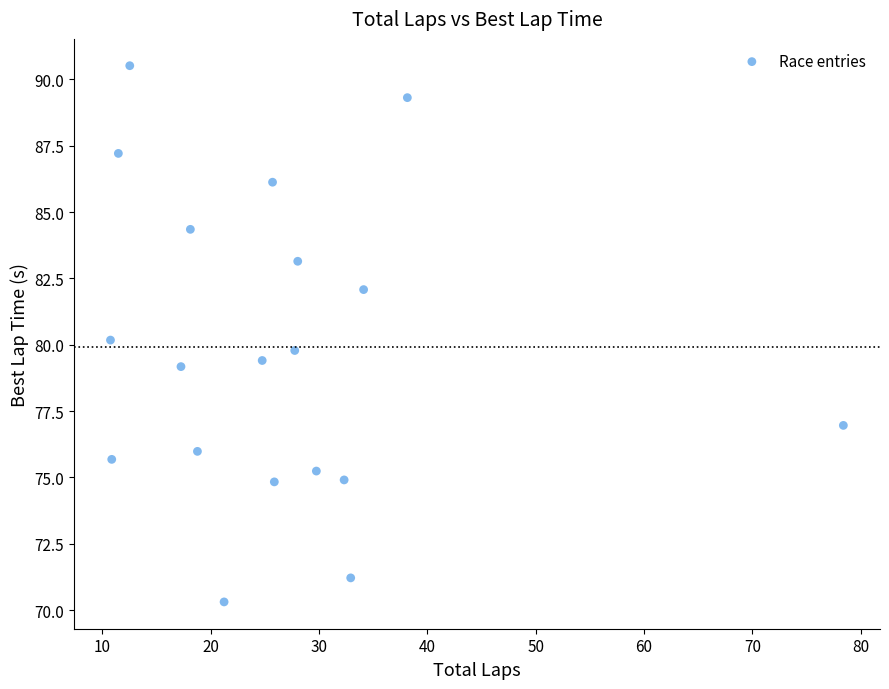

What is the range of X values (max minus min)?

67.6